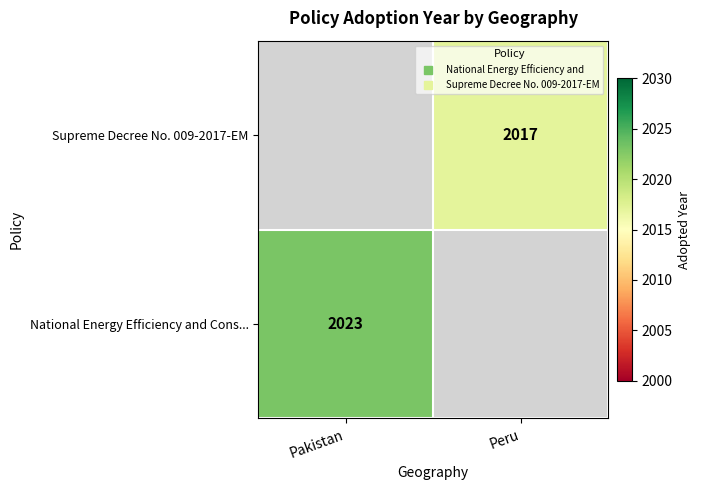

Where is National Energy Efficiency and Cons... nearest to the value 2023?

Pakistan